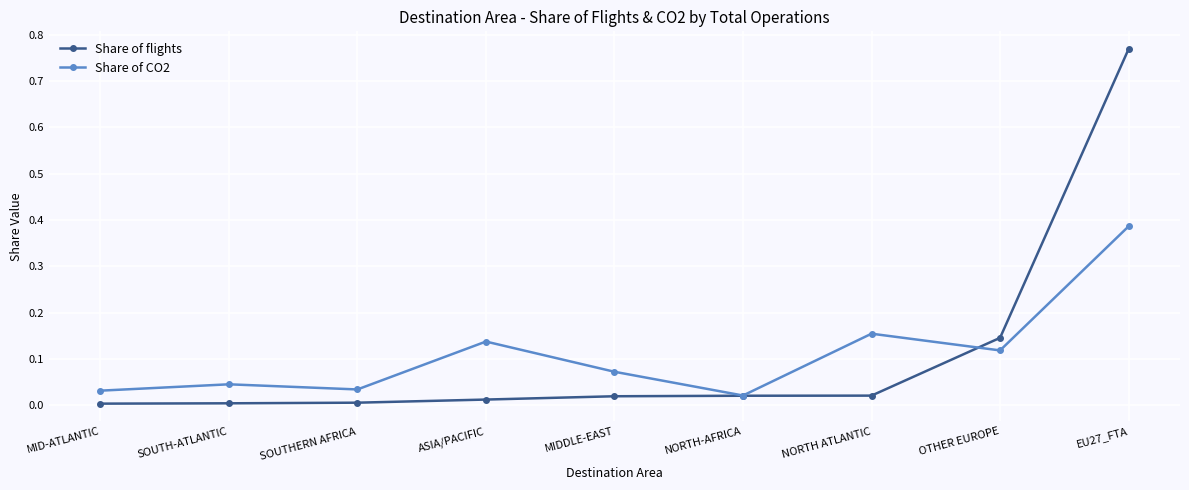

List the series in order of their peak value, lowest first.

Share of CO2, Share of flights